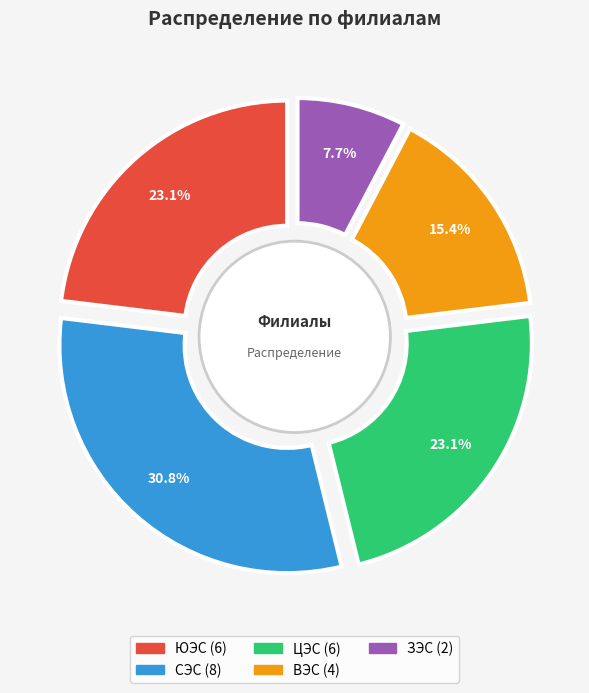

Is it true that ЦЭС is 17% of the pie?

False